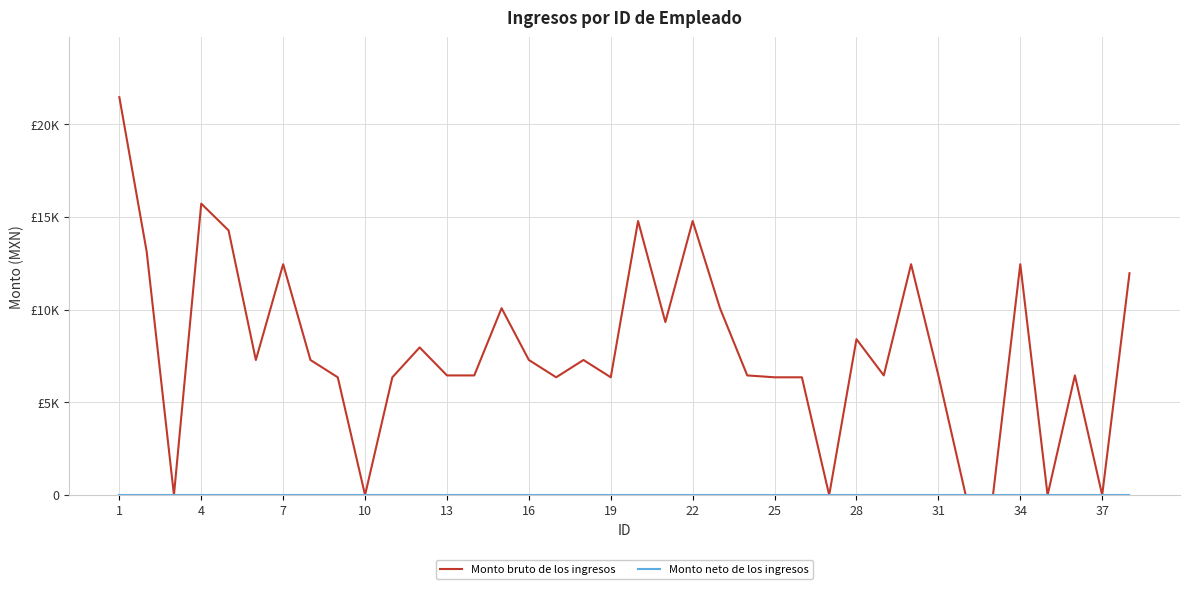

Reading right to left, list all the values displayed in this chart.

Monto bruto de los ingresos: 11960	0	6450	0	12445	0	0	6450	12445	6450	8405	0	6349	6349	6450	10076	14774	9327	14774	6349	7282	6349	7282	10076	6450	6450	7959	6349	0	6349	7282	12445	7282	14270	15711	0	13134	21452
Monto neto de los ingresos: 0	0	0	0	0	0	0	0	0	0	0	0	0	0	0	0	0	0	0	0	0	0	0	0	0	0	0	0	0	0	0	0	0	0	0	0	0	0